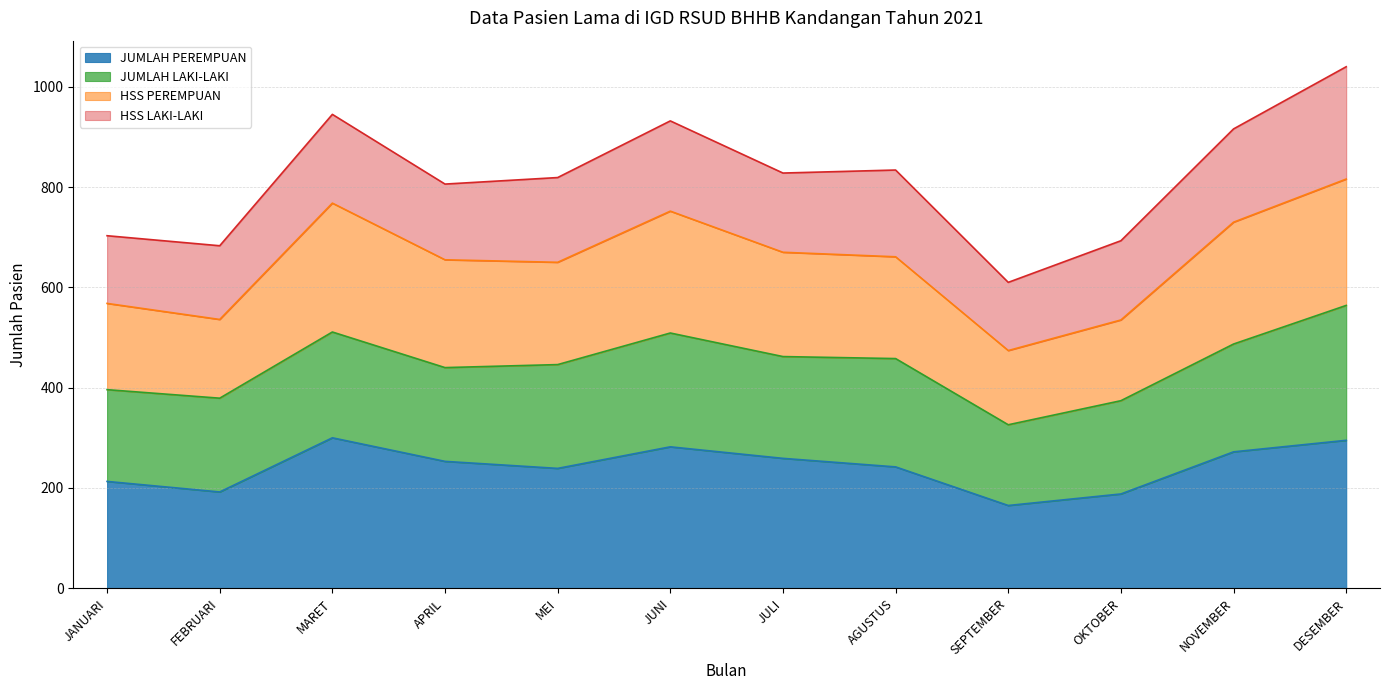

What is the total value across all series at APRIL?

806